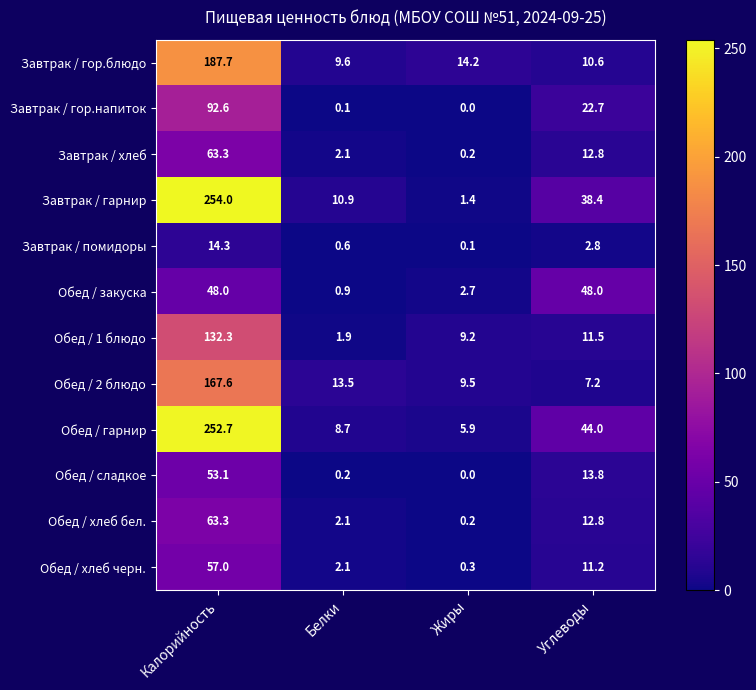

What is the difference between the highest and lowest values at Калорийность?

239.7